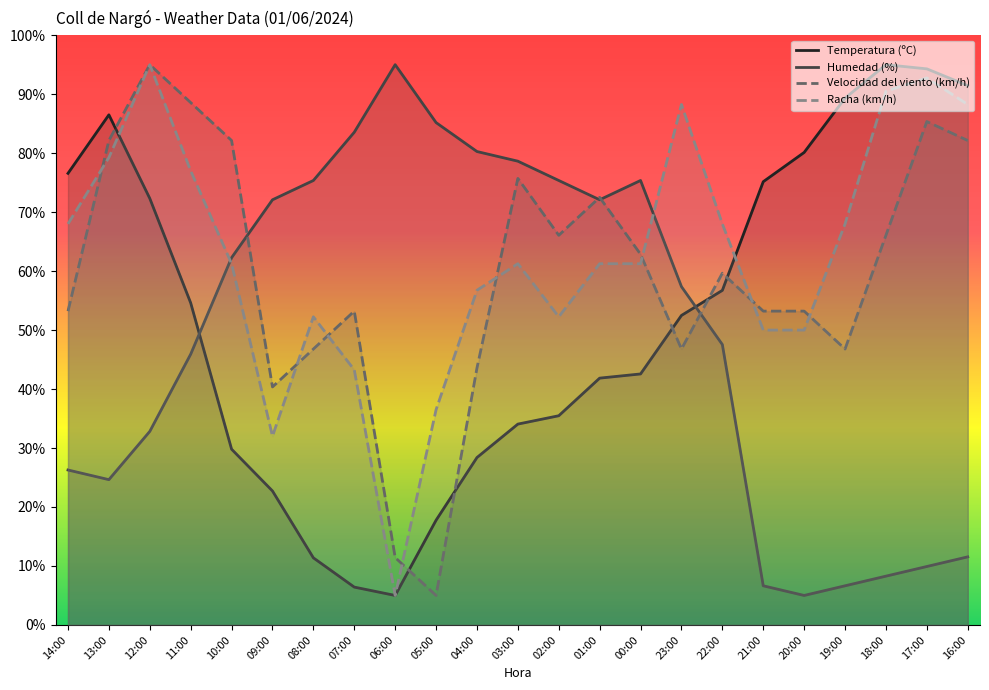

What is the minimum value shown in the chart?

5.0